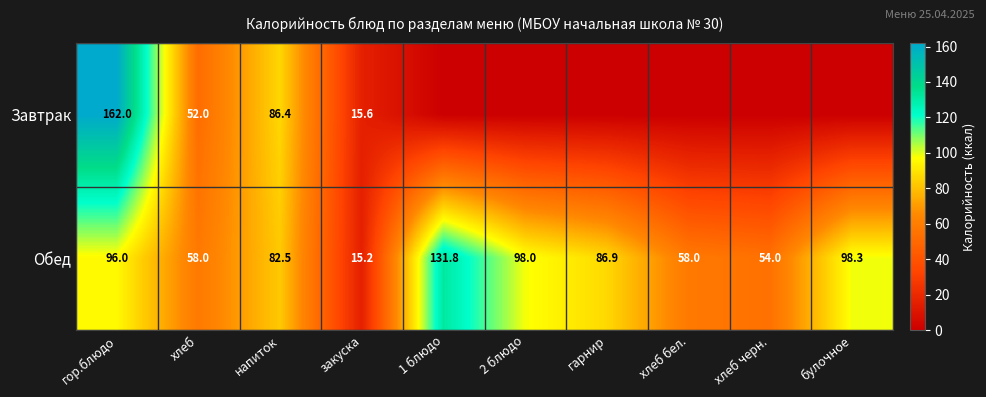

What is the difference between the maximum and second lowest values in the Обед series?

77.8